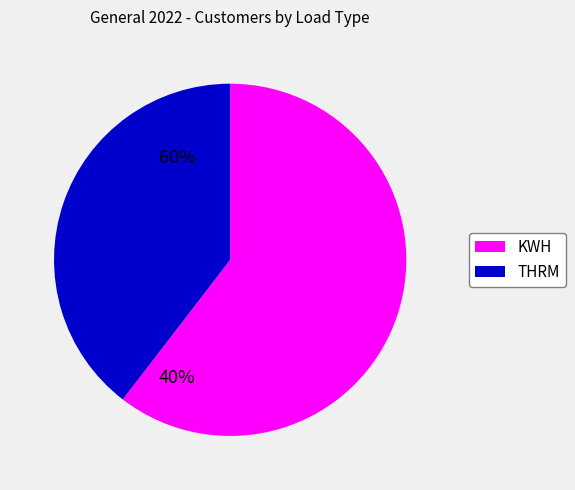

Between THRM and KWH, which is larger?

KWH